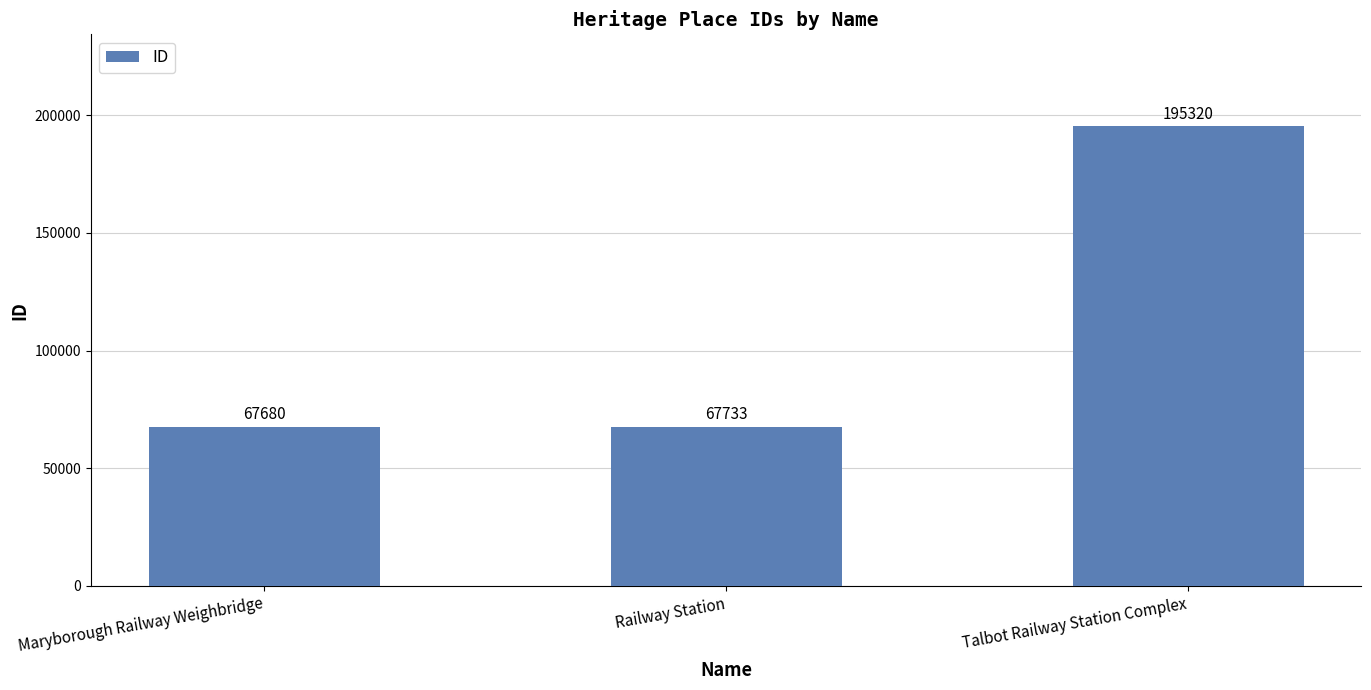

The chart shows a value of 42604 at Railway Station. True or false?

False